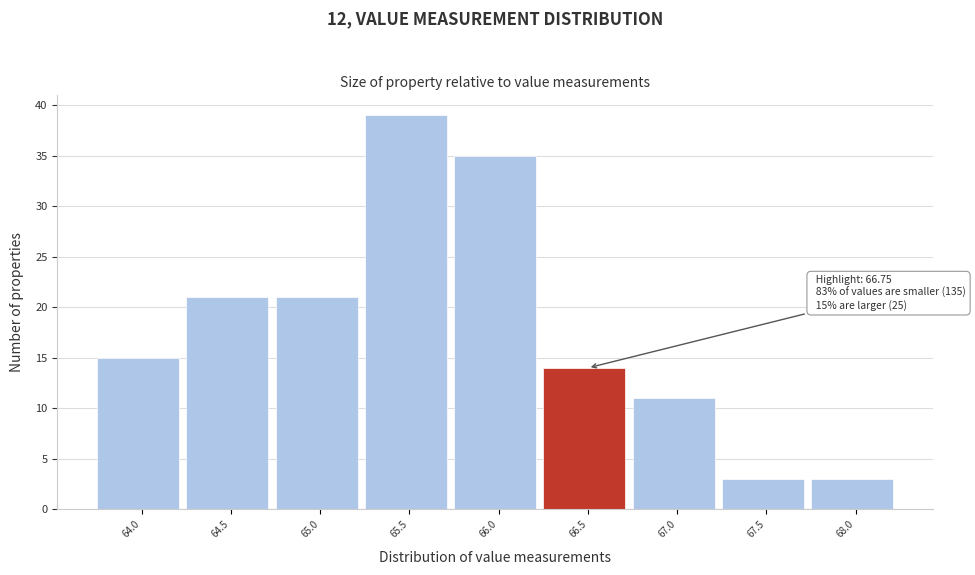

Reading right to left, transcribe all the data shown in this chart.

3	3	11	14	35	39	21	21	15